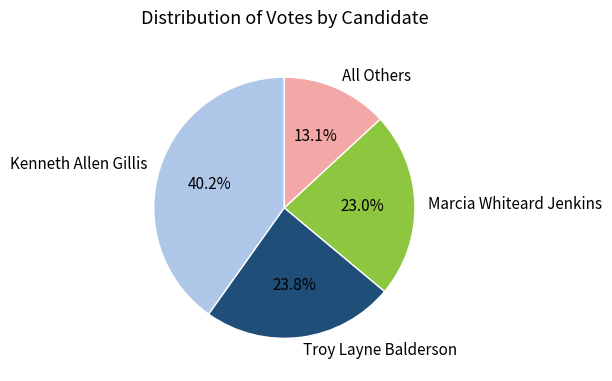

To the nearest percent, what is the difference between the largest and smallest slice percentages?

27%